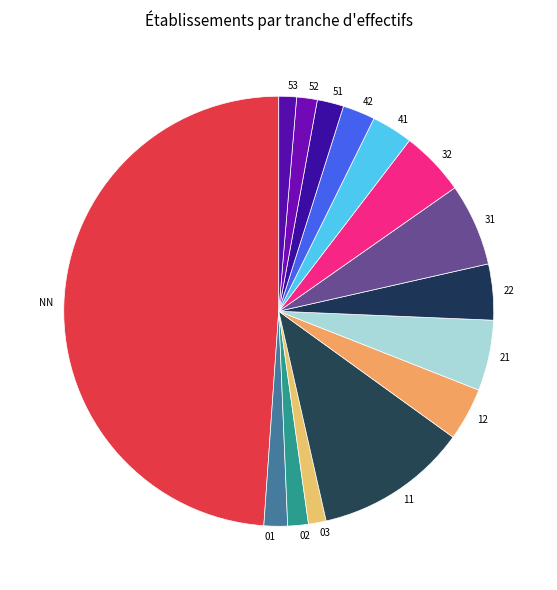

Does 12 account for over 50% of the chart?

No